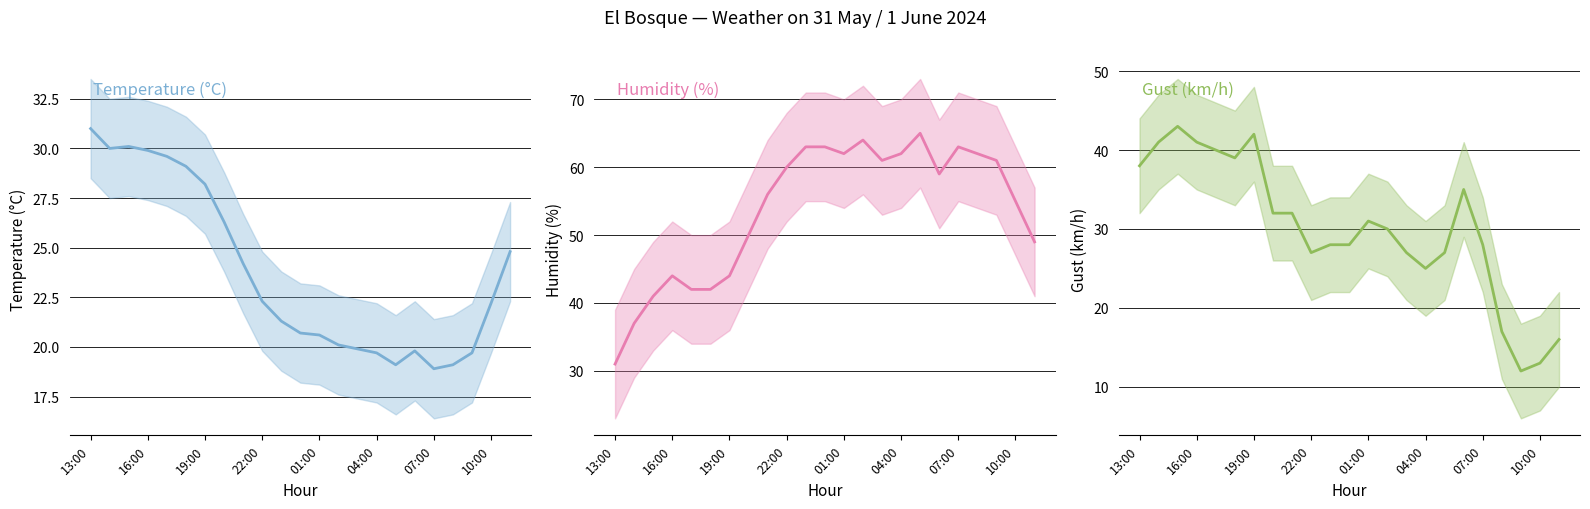

How many categories are shown in the chart?

23